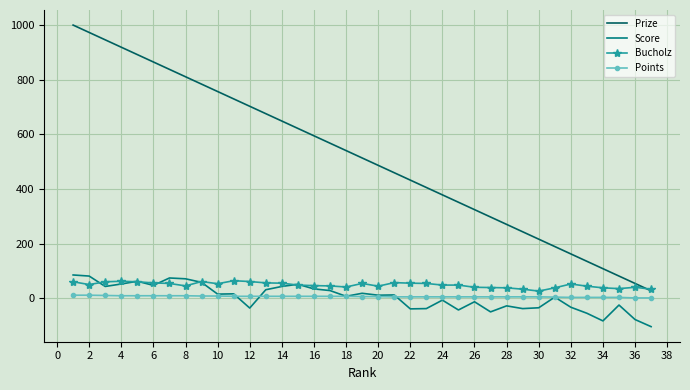

Which series has the largest total across all categories?

Prize